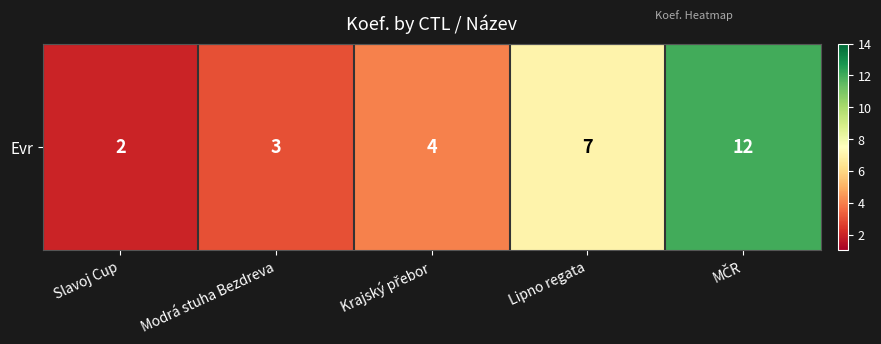

The chart shows a value of 1 at Slavoj Cup. True or false?

False